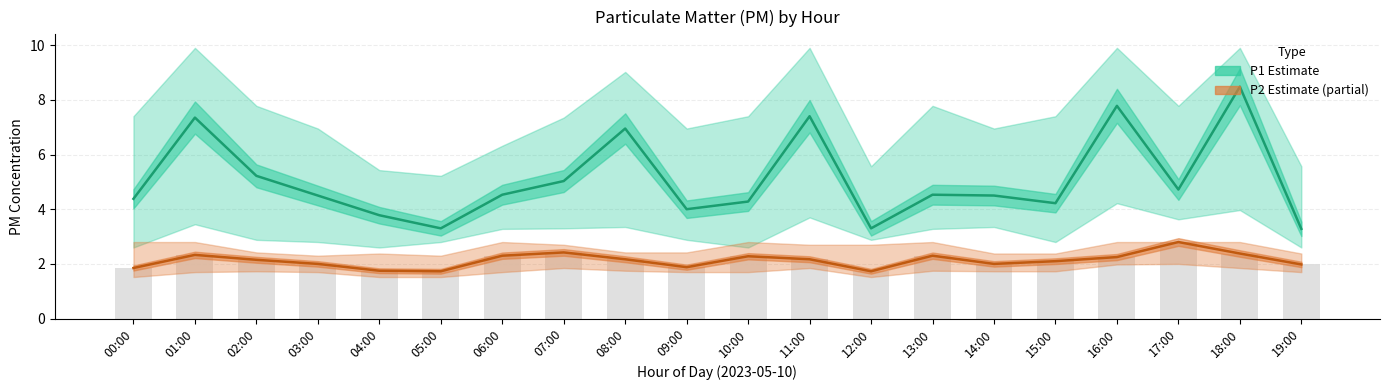

Where does the P1 (Estimate) series first go above 4?

00:00